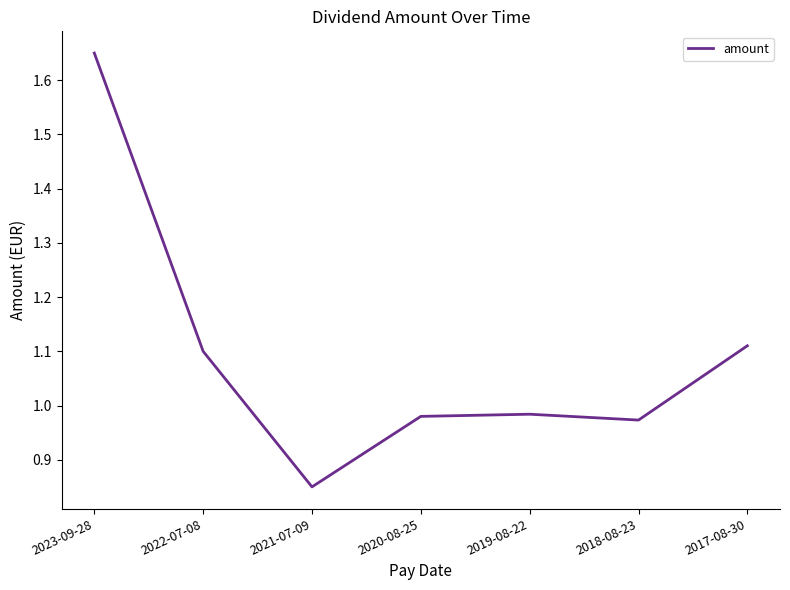

Is this an area chart (filled region under the line)?

No